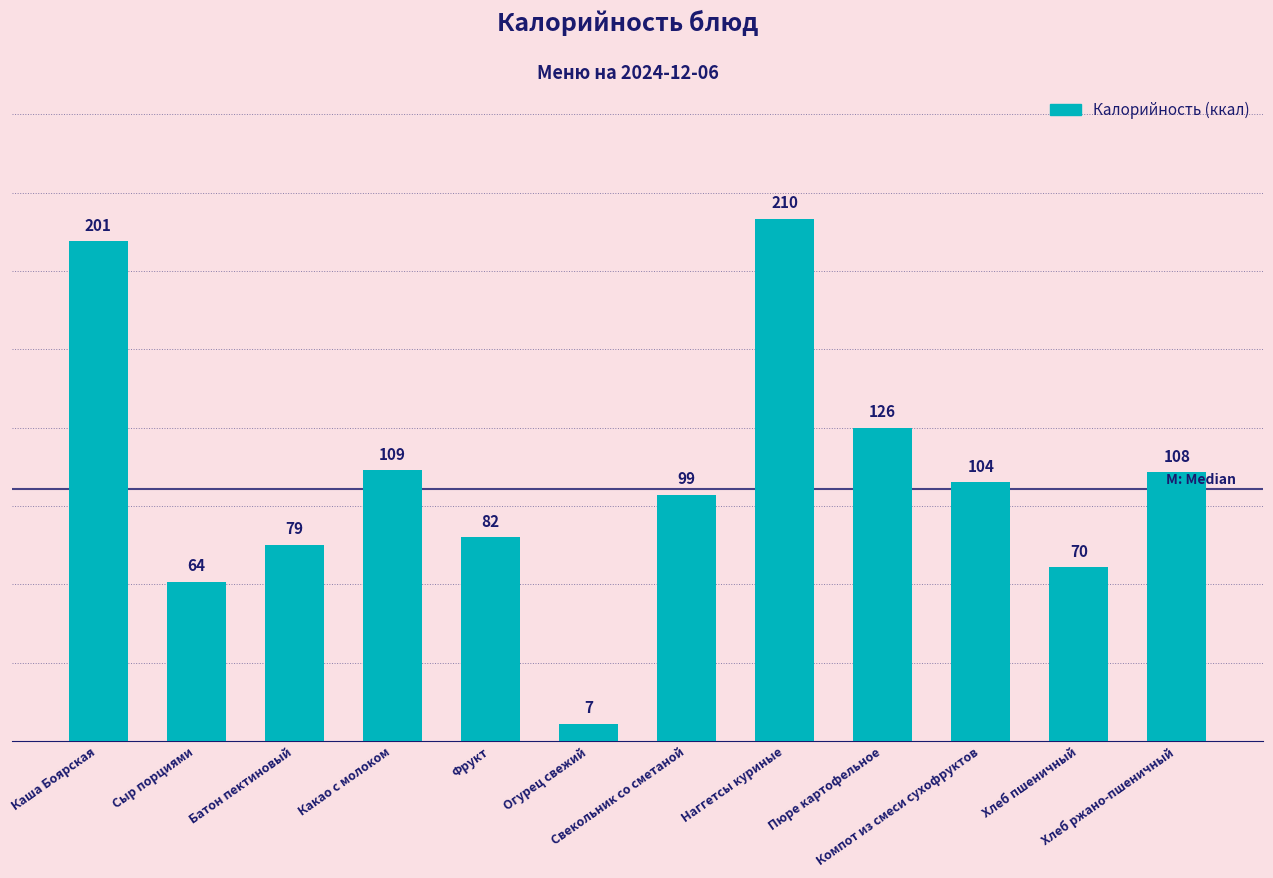

Approximately how many times larger is the value at Какао с молоком compared to Наггетсы куриные?

0.5